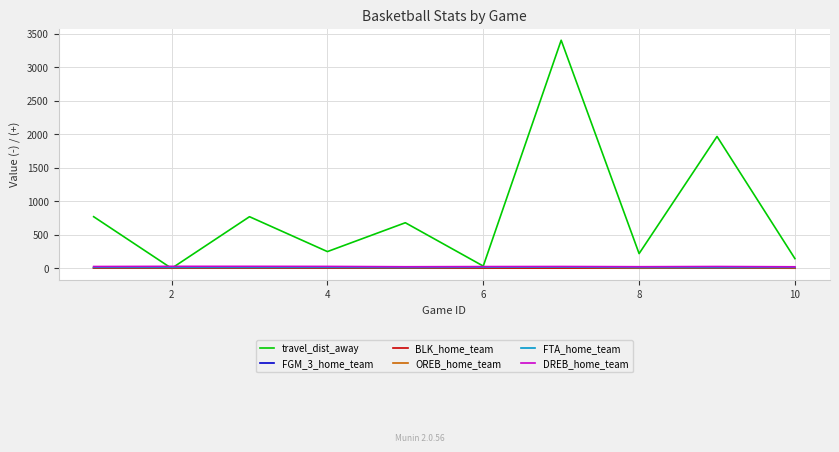

Which series has the largest total across all categories?

travel_dist_away